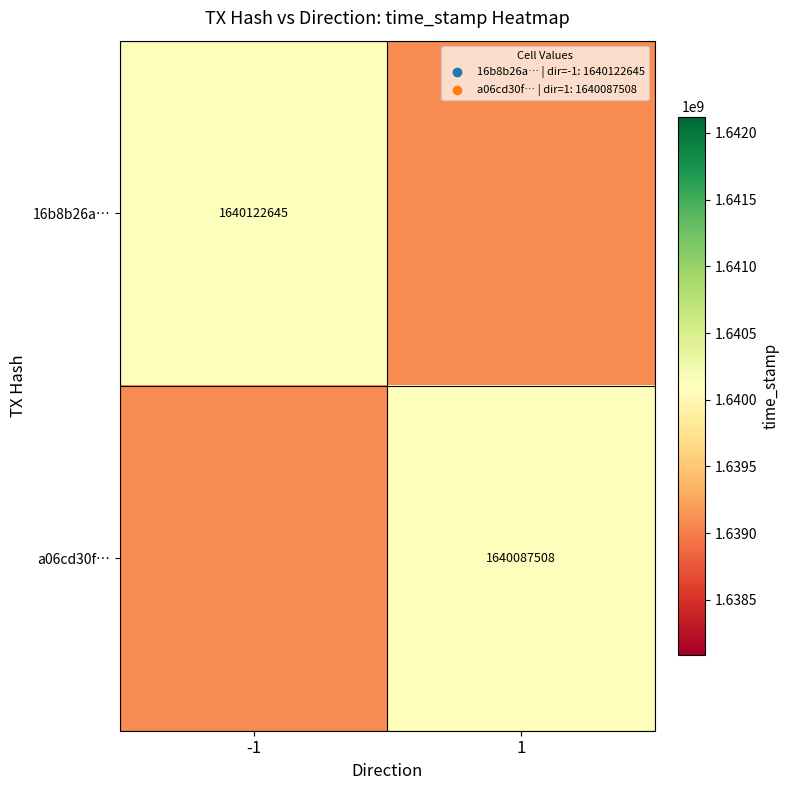

Is the value of a06cd30f… at 1 greater than the value of 16b8b26a… at -1?

No